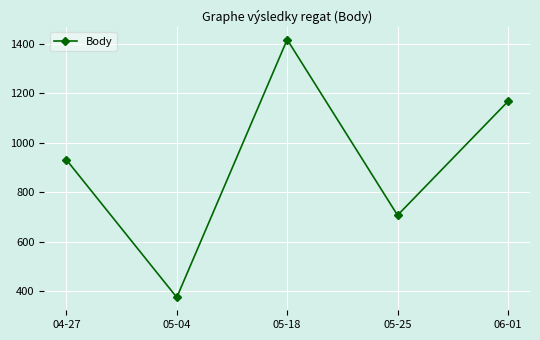

Which category has the lowest value across all series?

05-04